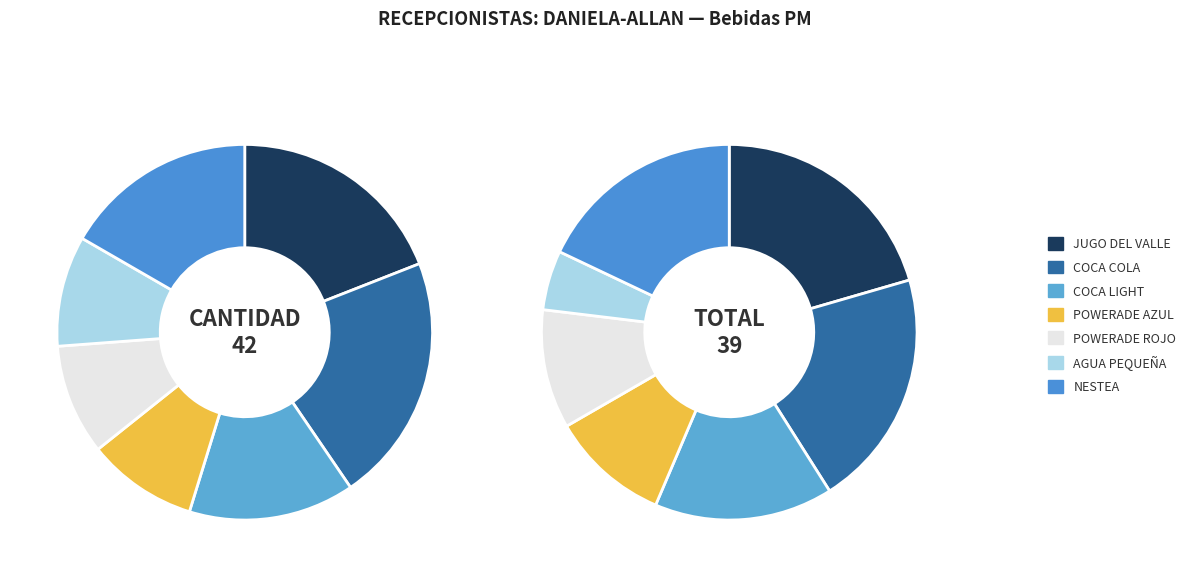

To the nearest percent, what percentage of the pie is COCA LIGHT?

15%